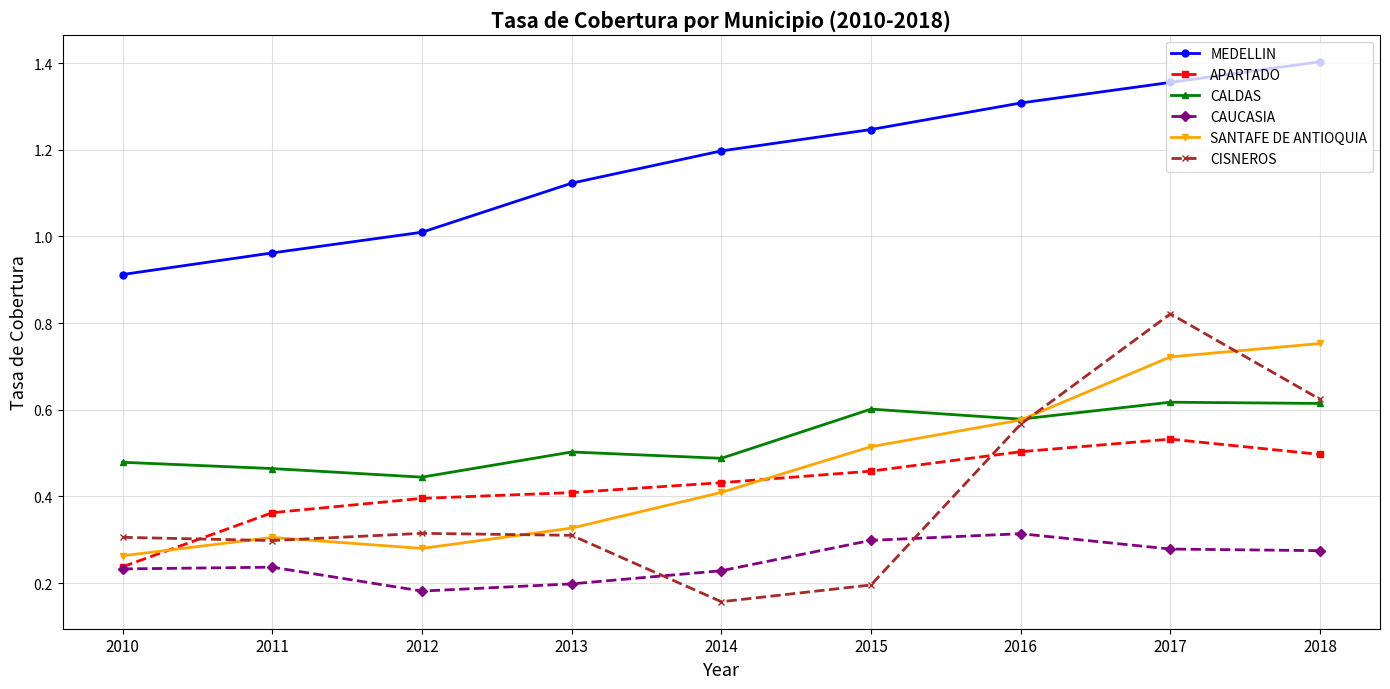

Which series has the largest total across all categories?

MEDELLIN